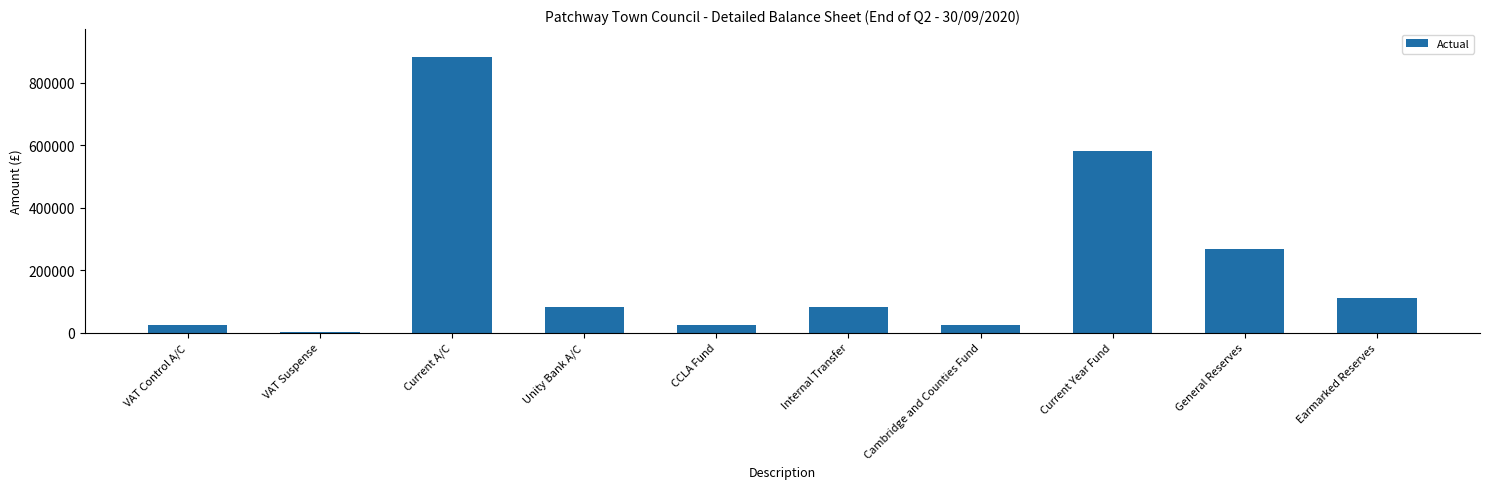

What is the sum of the values at Current Year Fund and CCLA Fund?

606479